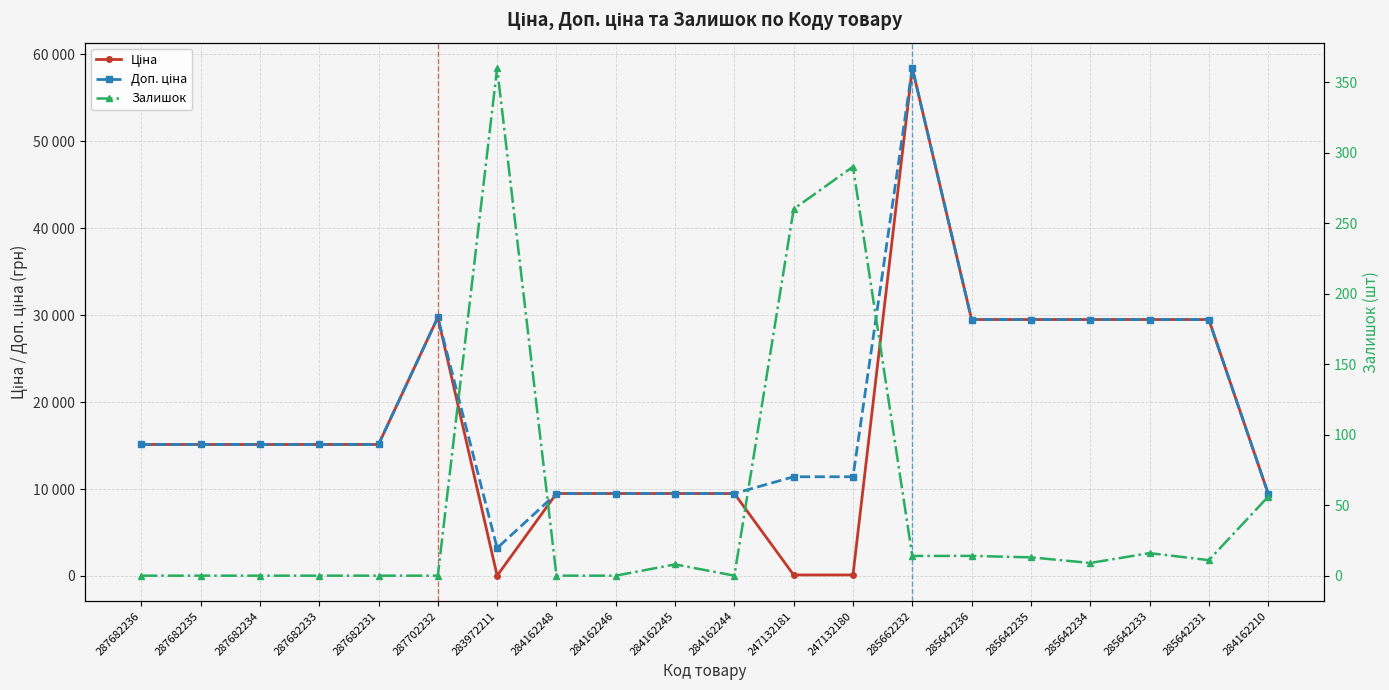

Which series has the widest spread of values?

Ціна